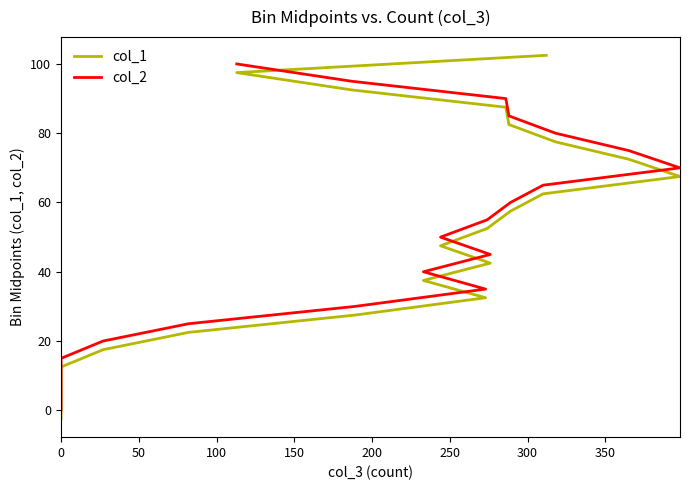

What is the difference between the maximum and minimum values in the col_2 series?

100.0